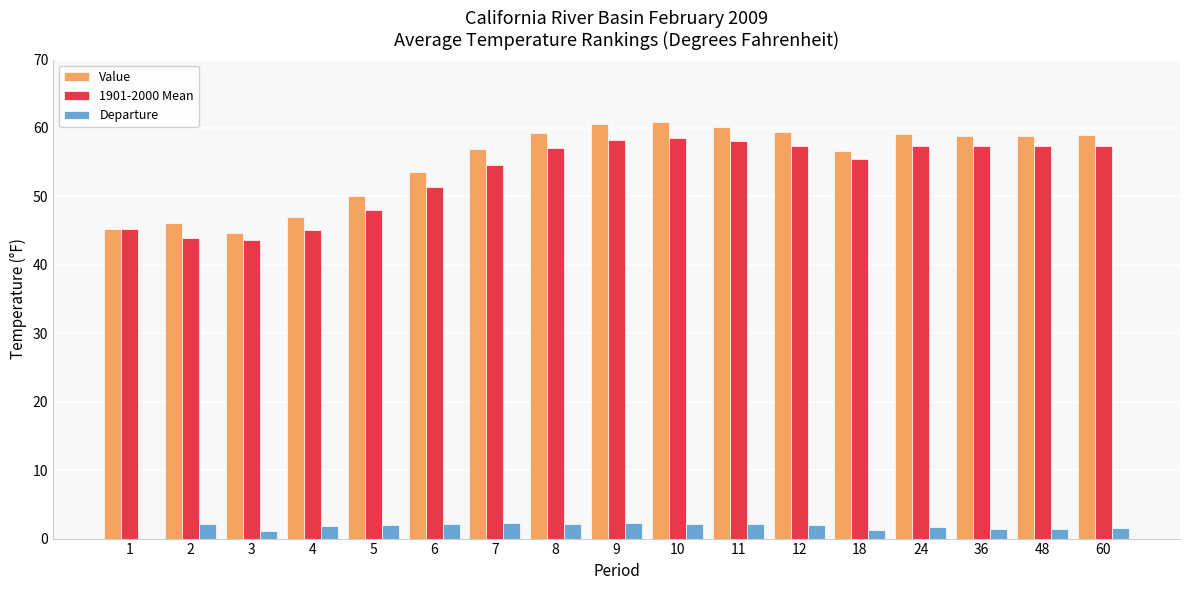

What is the highest value of the Departure series?

2.3